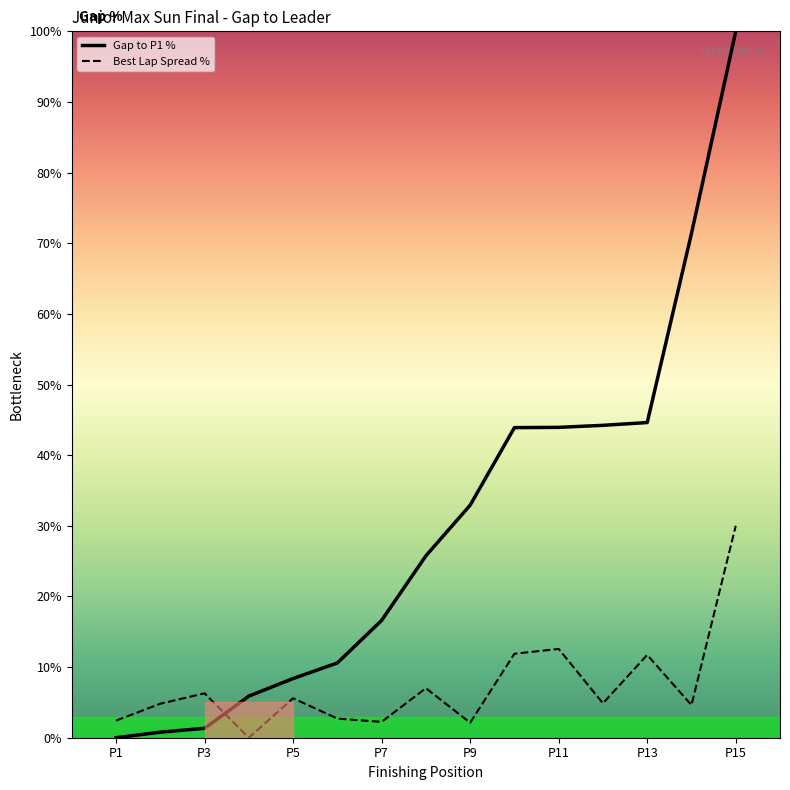

What is the highest value of the Best Lap Spread % series?

30.0